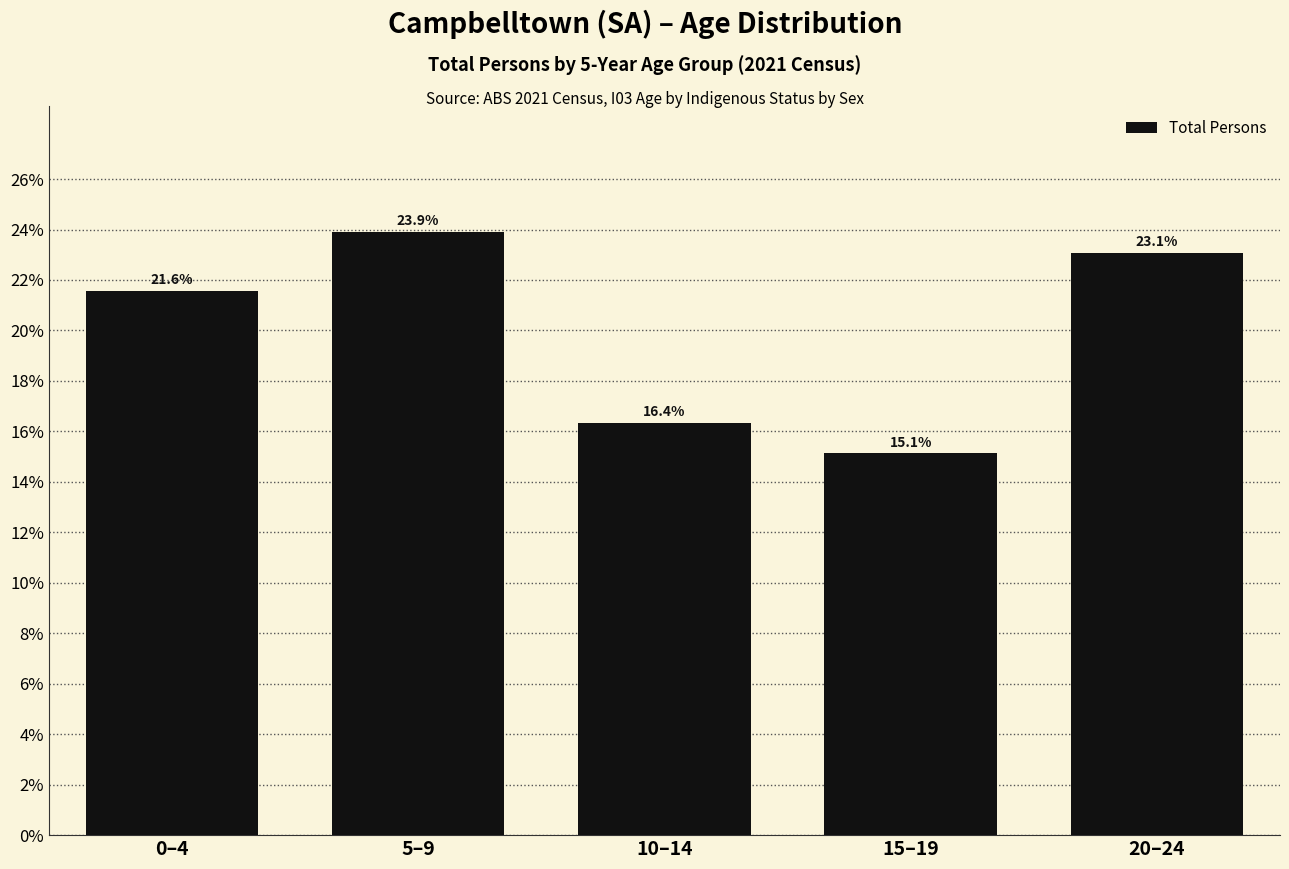

Reading left to right, list all the values displayed in this chart.

0–4=21.6	5–9=23.9	10–14=16.4	15–19=15.1	20–24=23.1